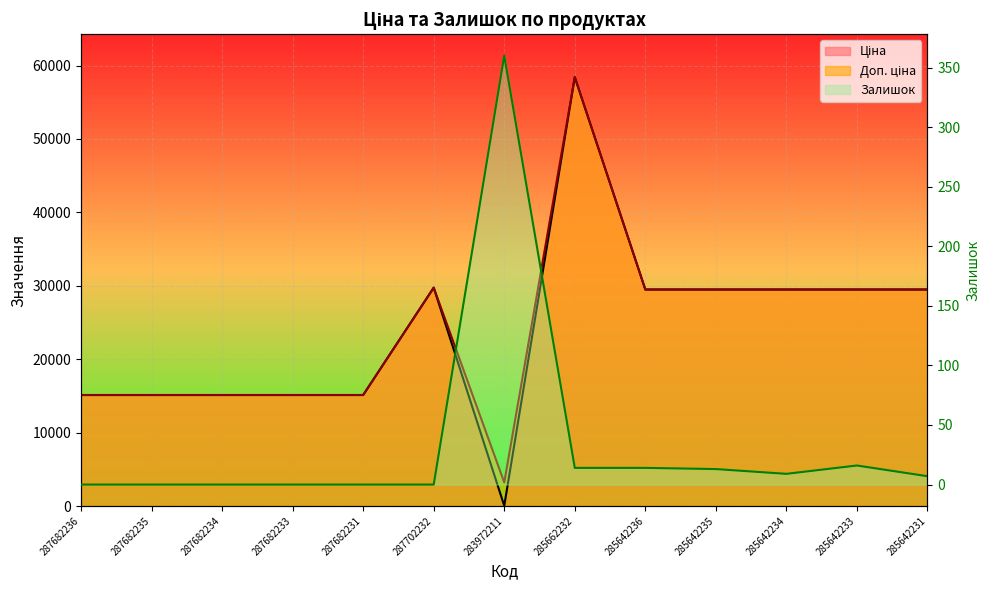

What is the sum of all Ціна values?

311263.3